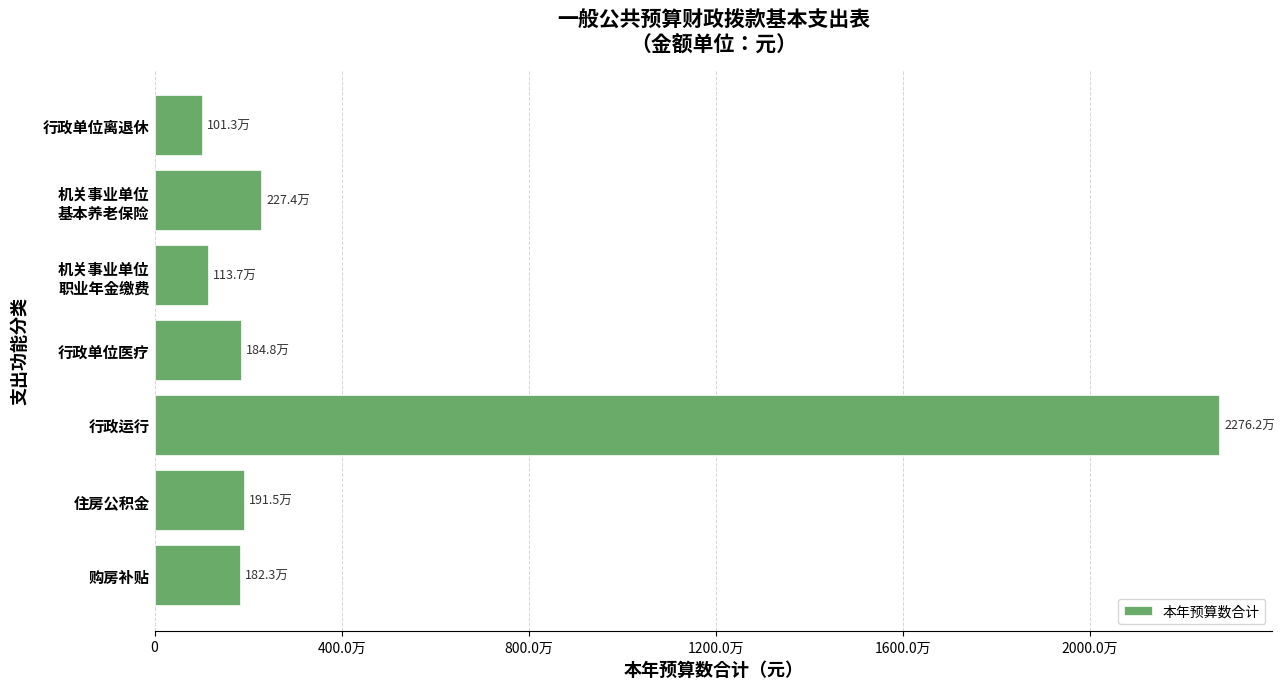

Are the bars grouped side by side (vs. stacked)?

No